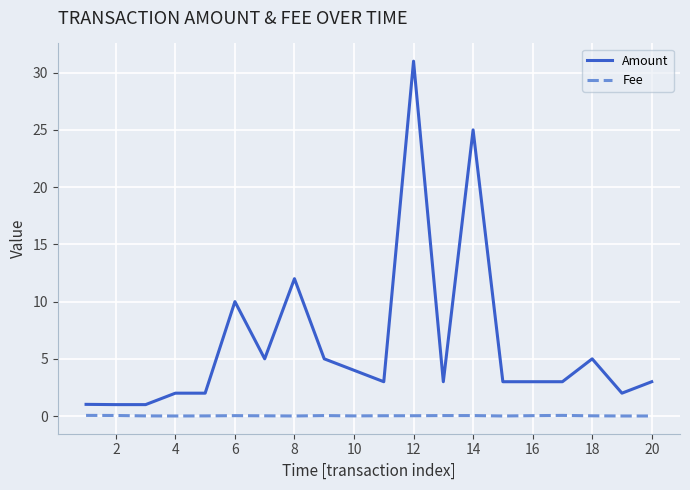

What is the lowest value of the Amount series?

1.0